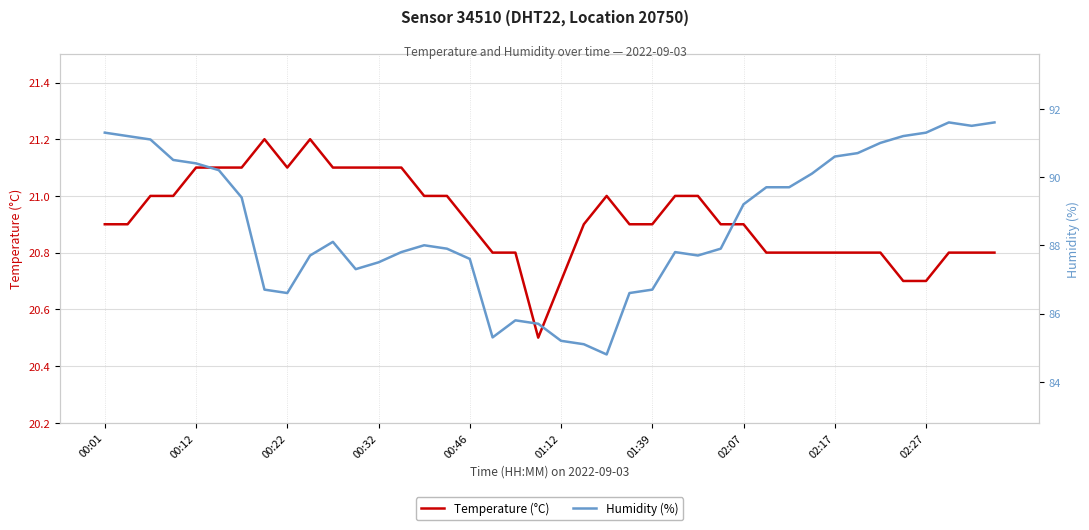

Between 15 and 31, which series saw the biggest shift?

Humidity (%)